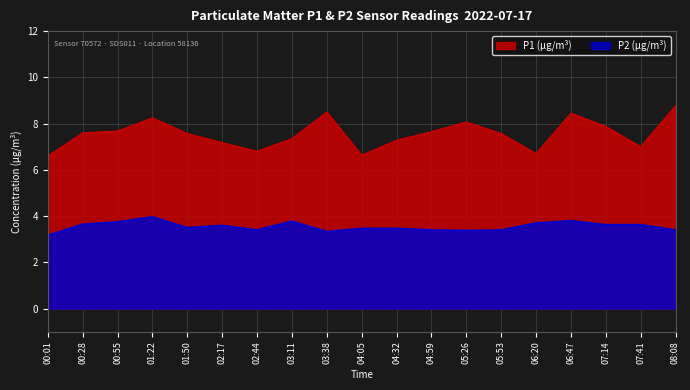

Which series has the largest total across all categories?

P1 (µg/m³)